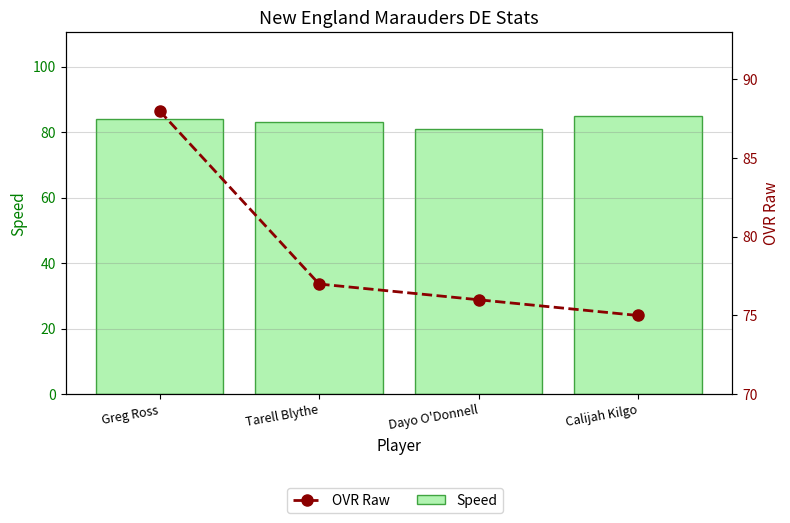

Which series changed the most between Greg Ross and Calijah Kilgo?

OVR Raw